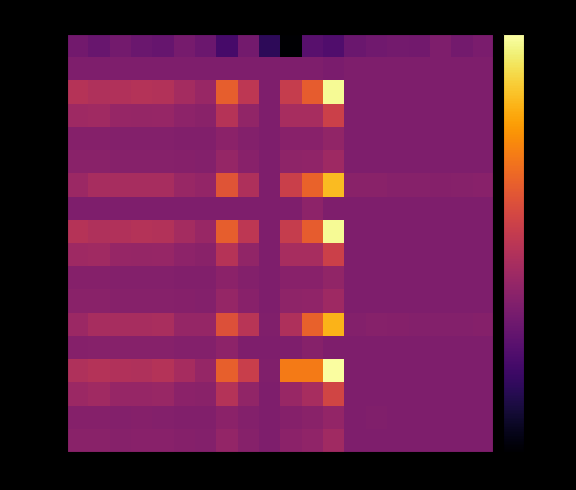

Reading right to left, what are all the values shown in this chart?

за содержани: 18-а=0.3	16=0.3	15-а=0.3	14-б=0.3	14-а=0.3	13-б=0.3	13-а=0.3	8-а=0.2	54-11=0.3	54-15=0.0	172-2=0.2	172-1=0.3	54-14=0.2	54-13=0.3	54-10=0.3	54-5=0.3	54-4=0.3	54-3=0.3	54-1=0.3	54-8=0.3
за текущий р: 18-а=0.3	16=0.3	15-а=0.3	14-б=0.3	14-а=0.3	13-б=0.3	13-а=0.3	8-а=0.3	54-11=0.3	54-15=0.3	172-2=0.3	172-1=0.3	54-14=0.3	54-13=0.3	54-10=0.3	54-5=0.3	54-4=0.3	54-3=0.3	54-1=0.3	54-8=0.3
за отопление: 18-а=0.3	16=0.3	15-а=0.3	14-б=0.3	14-а=0.3	13-б=0.3	13-а=0.3	8-а=1.0	54-11=0.6	54-15=0.5	172-2=0.3	172-1=0.5	54-14=0.6	54-13=0.4	54-10=0.4	54-5=0.5	54-4=0.5	54-3=0.5	54-1=0.5	54-8=0.5
за ГВС: 18-а=0.3	16=0.3	15-а=0.3	14-б=0.3	14-а=0.3	13-б=0.3	13-а=0.3	8-а=0.5	54-11=0.5	54-15=0.4	172-2=0.3	172-1=0.4	54-14=0.5	54-13=0.4	54-10=0.4	54-5=0.4	54-4=0.4	54-3=0.4	54-1=0.4	54-8=0.4
за ХВС: 18-а=0.4	16=0.4	15-а=0.4	14-б=0.4	14-а=0.4	13-б=0.4	13-а=0.4	8-а=0.4	54-11=0.4	54-15=0.4	172-2=0.3	172-1=0.4	54-14=0.4	54-13=0.4	54-10=0.4	54-5=0.4	54-4=0.4	54-3=0.4	54-1=0.4	54-8=0.4
за водоотвед: 18-а=0.3	16=0.3	15-а=0.3	14-б=0.3	14-а=0.3	13-б=0.3	13-а=0.3	8-а=0.4	54-11=0.4	54-15=0.4	172-2=0.3	172-1=0.4	54-14=0.4	54-13=0.4	54-10=0.4	54-5=0.4	54-4=0.4	54-3=0.4	54-1=0.4	54-8=0.4
1.1. за соде: 18-а=0.4	16=0.4	15-а=0.4	14-б=0.4	14-а=0.4	13-б=0.4	13-а=0.4	8-а=0.8	54-11=0.7	54-15=0.5	172-2=0.3	172-1=0.5	54-14=0.6	54-13=0.4	54-10=0.4	54-5=0.5	54-4=0.5	54-3=0.4	54-1=0.4	54-8=0.4
1.2. за теку: 18-а=0.3	16=0.3	15-а=0.3	14-б=0.3	14-а=0.3	13-б=0.3	13-а=0.3	8-а=0.3	54-11=0.4	54-15=0.3	172-2=0.3	172-1=0.3	54-14=0.3	54-13=0.3	54-10=0.3	54-5=0.3	54-4=0.3	54-3=0.3	54-1=0.3	54-8=0.3
1.3. за отоп: 18-а=0.3	16=0.3	15-а=0.3	14-б=0.3	14-а=0.3	13-б=0.3	13-а=0.3	8-а=1.0	54-11=0.6	54-15=0.5	172-2=0.3	172-1=0.5	54-14=0.6	54-13=0.4	54-10=0.4	54-5=0.5	54-4=0.5	54-3=0.5	54-1=0.5	54-8=0.5
1.4. за ГВС: 18-а=0.3	16=0.3	15-а=0.3	14-б=0.3	14-а=0.3	13-б=0.3	13-а=0.3	8-а=0.5	54-11=0.5	54-15=0.4	172-2=0.3	172-1=0.4	54-14=0.5	54-13=0.4	54-10=0.4	54-5=0.4	54-4=0.4	54-3=0.4	54-1=0.4	54-8=0.4
1.5. за ХВС: 18-а=0.4	16=0.4	15-а=0.4	14-б=0.4	14-а=0.4	13-б=0.4	13-а=0.4	8-а=0.4	54-11=0.4	54-15=0.4	172-2=0.3	172-1=0.4	54-14=0.4	54-13=0.4	54-10=0.4	54-5=0.4	54-4=0.4	54-3=0.4	54-1=0.4	54-8=0.4
1.6. за водо: 18-а=0.3	16=0.3	15-а=0.3	14-б=0.3	14-а=0.3	13-б=0.3	13-а=0.3	8-а=0.4	54-11=0.4	54-15=0.4	172-2=0.3	172-1=0.4	54-14=0.4	54-13=0.4	54-10=0.4	54-5=0.4	54-4=0.4	54-3=0.4	54-1=0.4	54-8=0.4
2.1.1. за со: 18-а=0.4	16=0.4	15-а=0.4	14-б=0.4	14-а=0.4	13-б=0.4	13-а=0.4	8-а=0.8	54-11=0.6	54-15=0.5	172-2=0.4	172-1=0.5	54-14=0.6	54-13=0.4	54-10=0.4	54-5=0.5	54-4=0.5	54-3=0.5	54-1=0.5	54-8=0.4
2.1.2. за те: 18-а=0.3	16=0.3	15-а=0.3	14-б=0.3	14-а=0.3	13-б=0.3	13-а=0.3	8-а=0.3	54-11=0.4	54-15=0.3	172-2=0.3	172-1=0.3	54-14=0.4	54-13=0.4	54-10=0.4	54-5=0.4	54-4=0.4	54-3=0.4	54-1=0.4	54-8=0.4
2.1.3. за от: 18-а=0.3	16=0.3	15-а=0.3	14-б=0.3	14-а=0.3	13-б=0.3	13-а=0.3	8-а=1.0	54-11=0.7	54-15=0.7	172-2=0.4	172-1=0.5	54-14=0.6	54-13=0.4	54-10=0.4	54-5=0.5	54-4=0.5	54-3=0.5	54-1=0.5	54-8=0.5
2.1.4. за ГВ: 18-а=0.3	16=0.3	15-а=0.3	14-б=0.3	14-а=0.3	13-б=0.3	13-а=0.3	8-а=0.6	54-11=0.5	54-15=0.4	172-2=0.3	172-1=0.4	54-14=0.5	54-13=0.4	54-10=0.4	54-5=0.4	54-4=0.4	54-3=0.4	54-1=0.4	54-8=0.4
2.1.5. за ХВ: 18-а=0.4	16=0.4	15-а=0.4	14-б=0.4	14-а=0.4	13-б=0.4	13-а=0.4	8-а=0.4	54-11=0.4	54-15=0.4	172-2=0.3	172-1=0.4	54-14=0.4	54-13=0.4	54-10=0.4	54-5=0.4	54-4=0.4	54-3=0.4	54-1=0.4	54-8=0.4
2.1.6. за во: 18-а=0.3	16=0.3	15-а=0.3	14-б=0.3	14-а=0.3	13-б=0.3	13-а=0.3	8-а=0.4	54-11=0.4	54-15=0.4	172-2=0.3	172-1=0.4	54-14=0.4	54-13=0.4	54-10=0.4	54-5=0.4	54-4=0.4	54-3=0.4	54-1=0.4	54-8=0.4